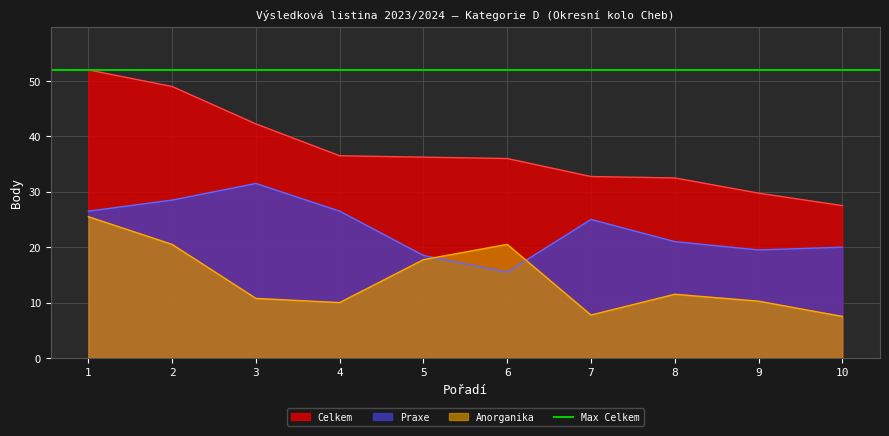

What is the sum of the Praxe values at 8 and 5?

39.5